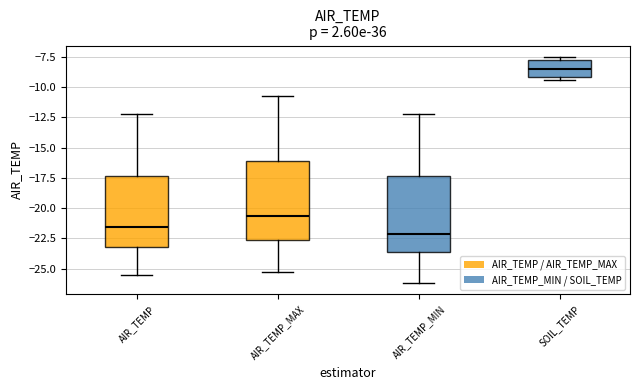

Reading left to right, transcribe this box plot: for each box, give where its median line is, the range the box spans, and where its two whiskers end, as read against the y-axis. The values are not printed on the chart, so give them approximately, as read against the axis.

AIR_TEMP: median -21.5, box -23.0 to -17.5, whiskers -25.5 to -12.0
AIR_TEMP_MAX: median -20.5, box -22.5 to -16.0, whiskers -25.5 to -10.5
AIR_TEMP_MIN: median -22.0, box -23.5 to -17.5, whiskers -26.0 to -12.0
SOIL_TEMP: median -8.5, box -9.0 to -8.0, whiskers -9.5 to -7.5